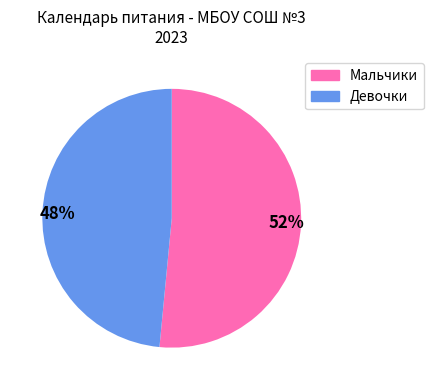

True or false: 48% accounts for 56% of the total.

False